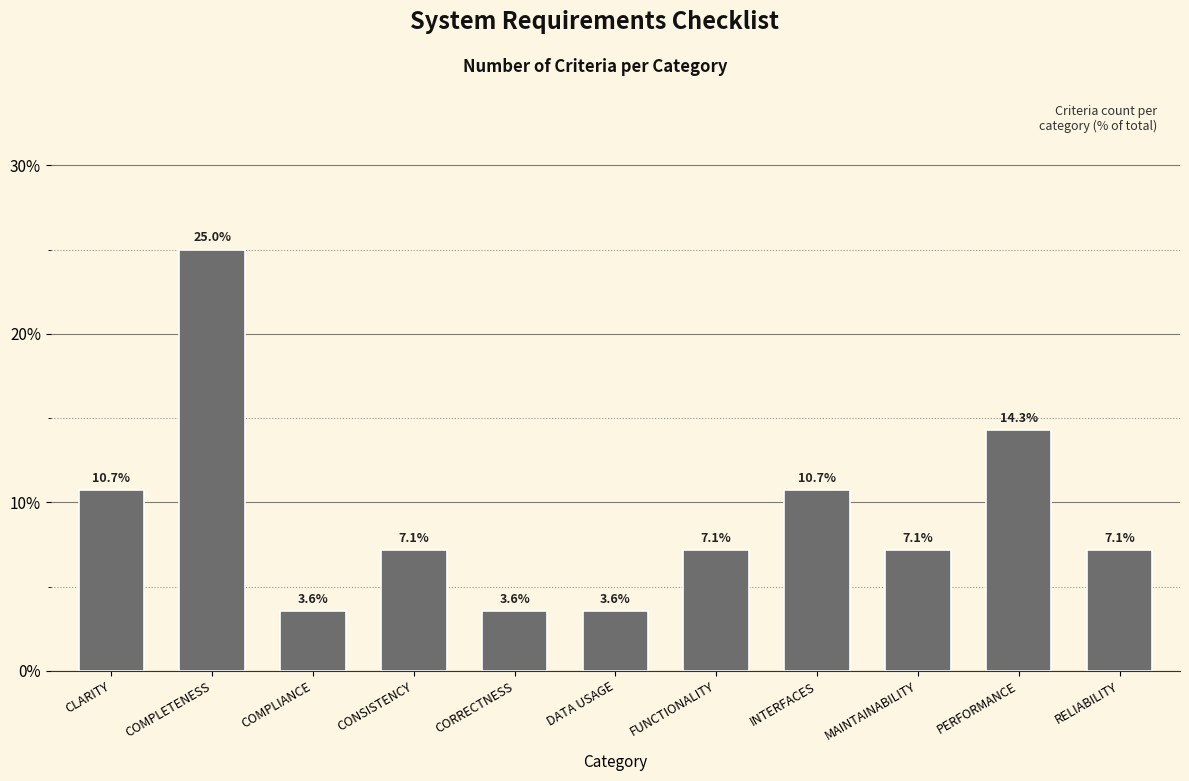

Reading right to left, extract all data points from this chart.

RELIABILITY=7.1	PERFORMANCE=14.3	MAINTAINABILITY=7.1	INTERFACES=10.7	FUNCTIONALITY=7.1	DATA USAGE=3.6	CORRECTNESS=3.6	CONSISTENCY=7.1	COMPLIANCE=3.6	COMPLETENESS=25.0	CLARITY=10.7